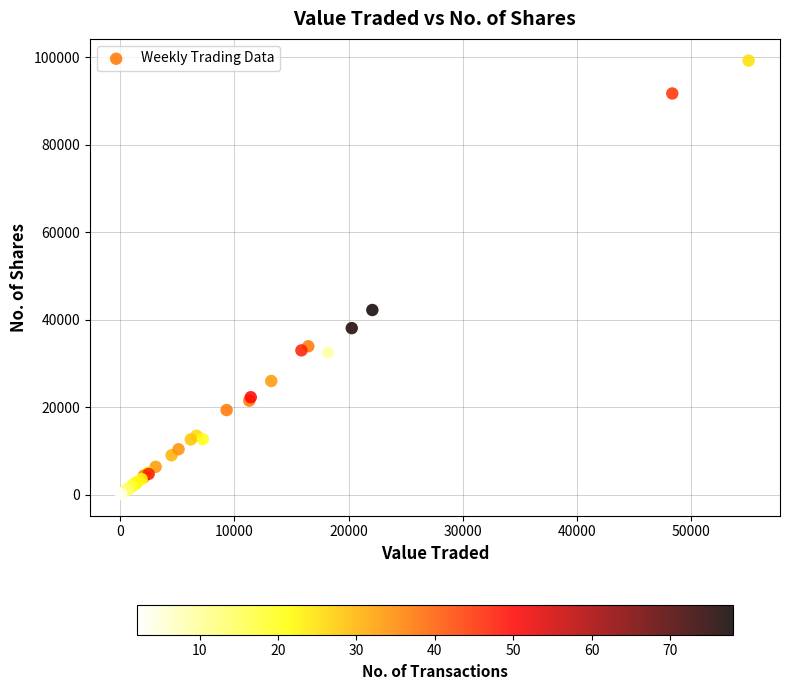

What Y value in the scatter plot is closest to 49703?

42204